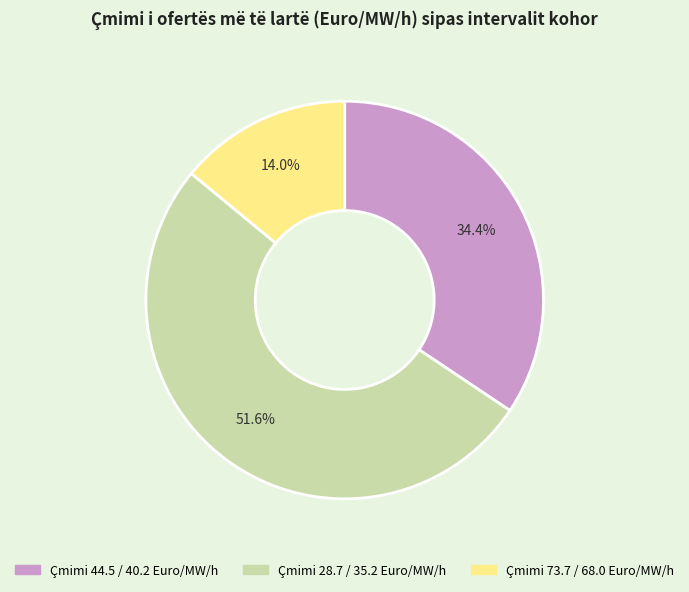

Count the number of slices in the pie.

3